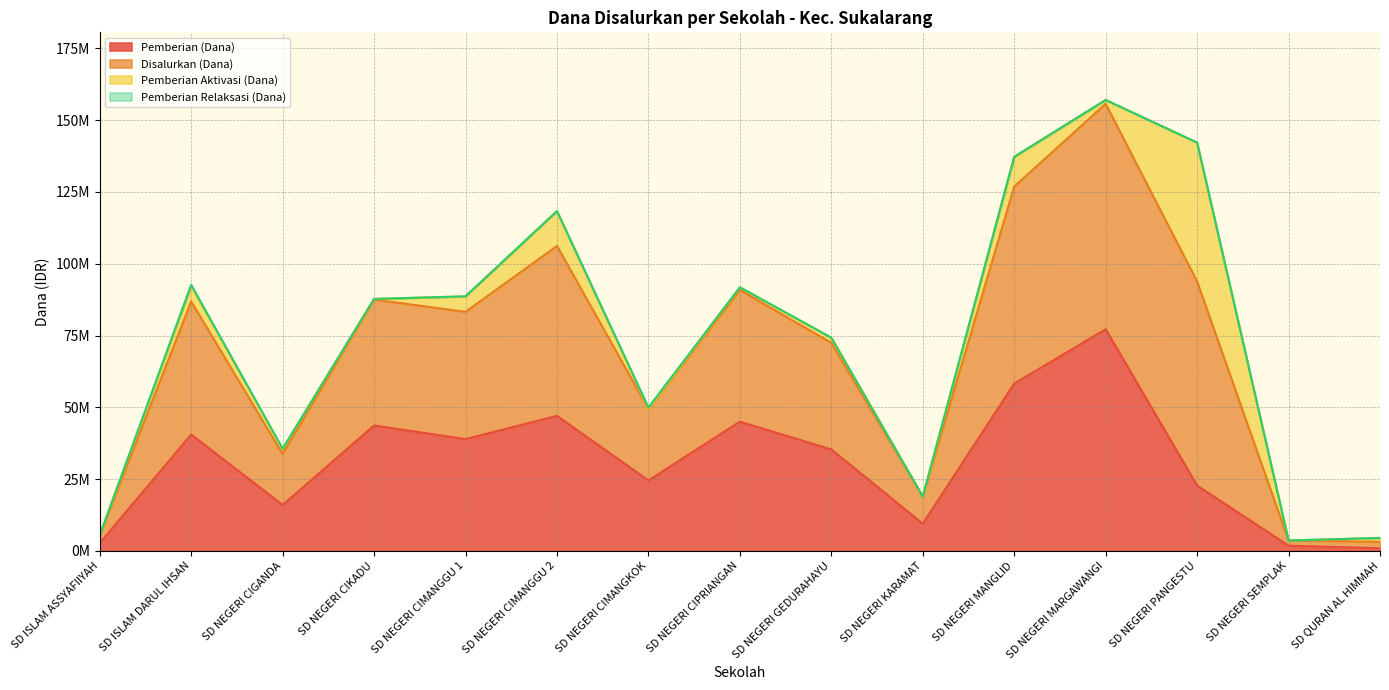

Does the chart have visible grid lines?

Yes